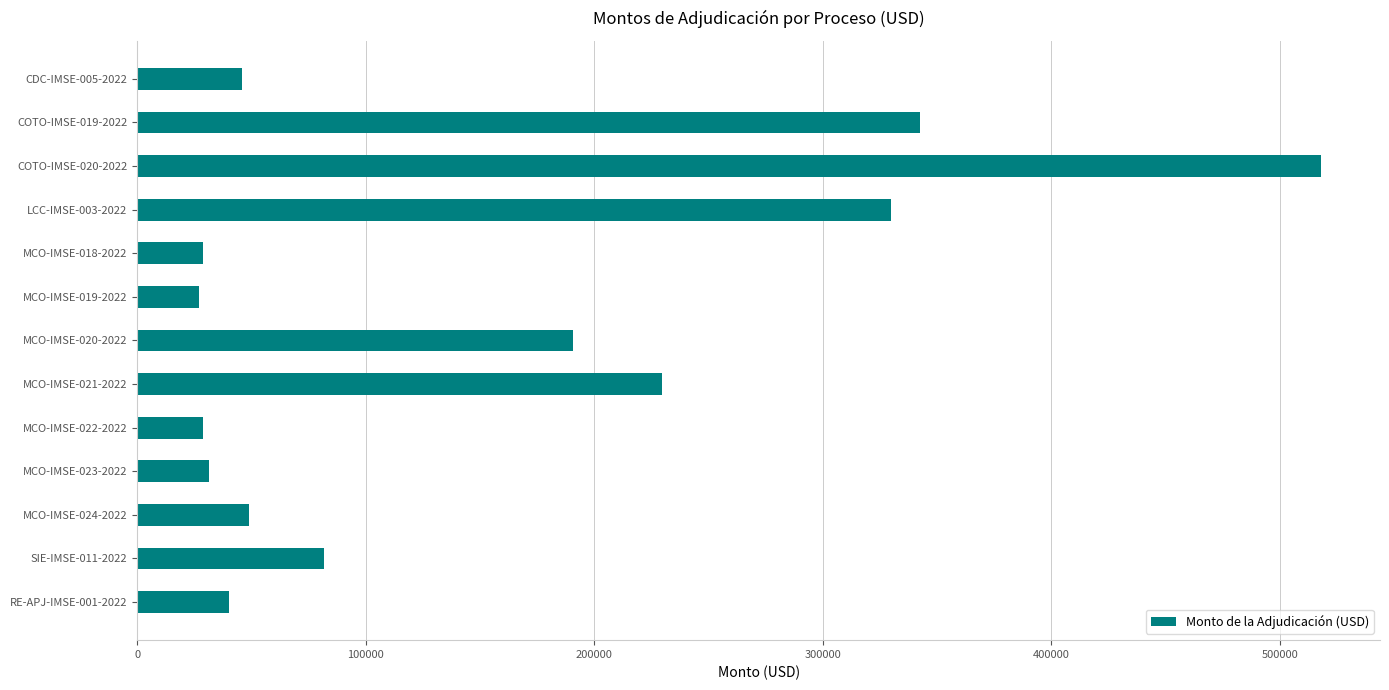

What is the change in value from MCO-IMSE-020-2022 to SIE-IMSE-011-2022?

-108786.7